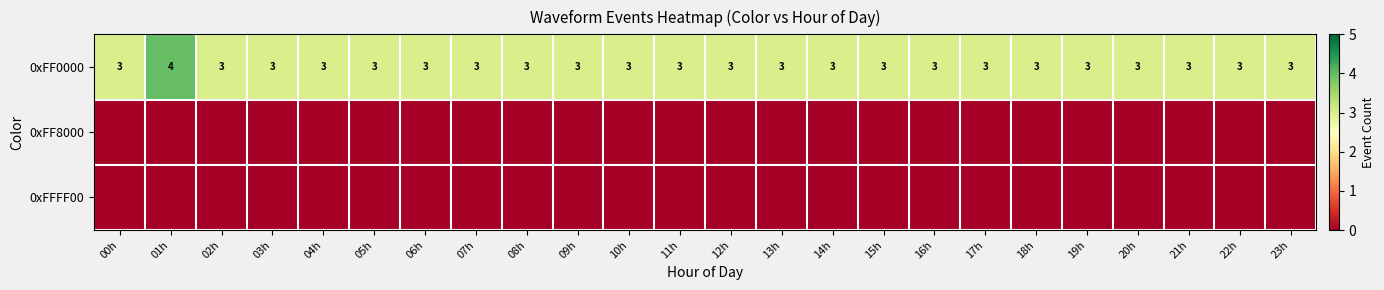

The 0xFF0000 series shows 1 at 00h. True or false?

False